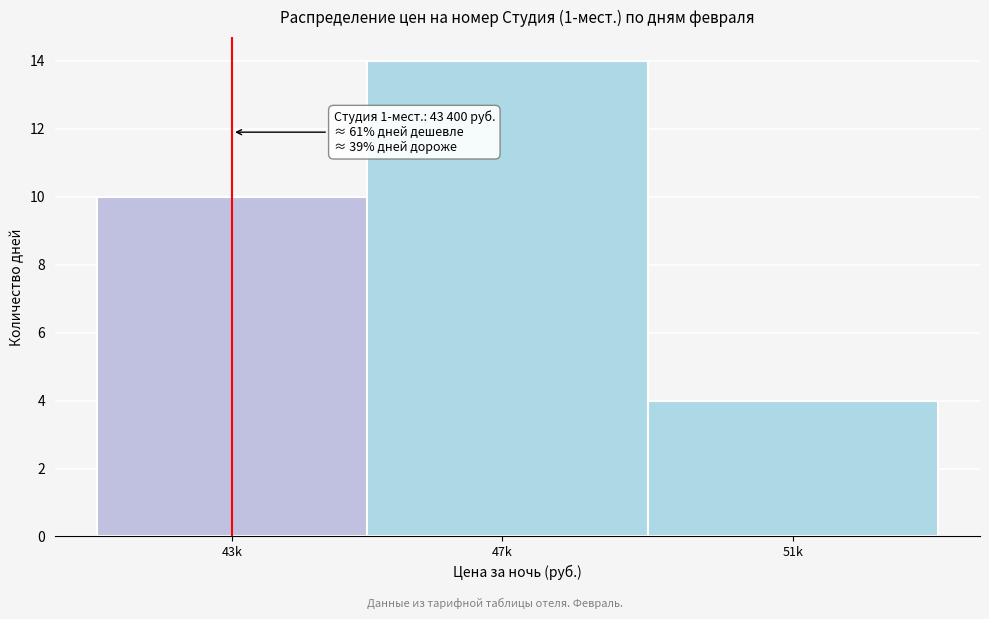

Reading right to left, list all the values displayed in this chart.

51k=4	47k=14	43k=10